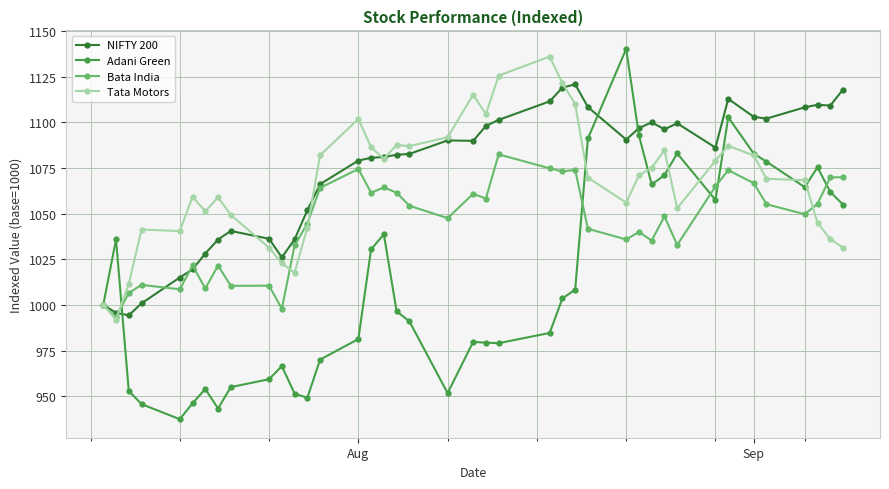

Count the number of categories in the chart.

40